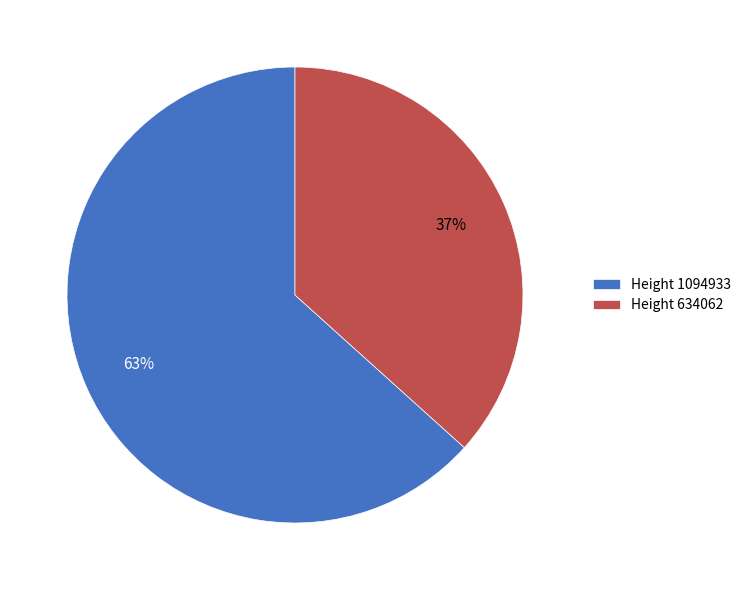

What is the smallest slice in the pie chart?

Height 634062